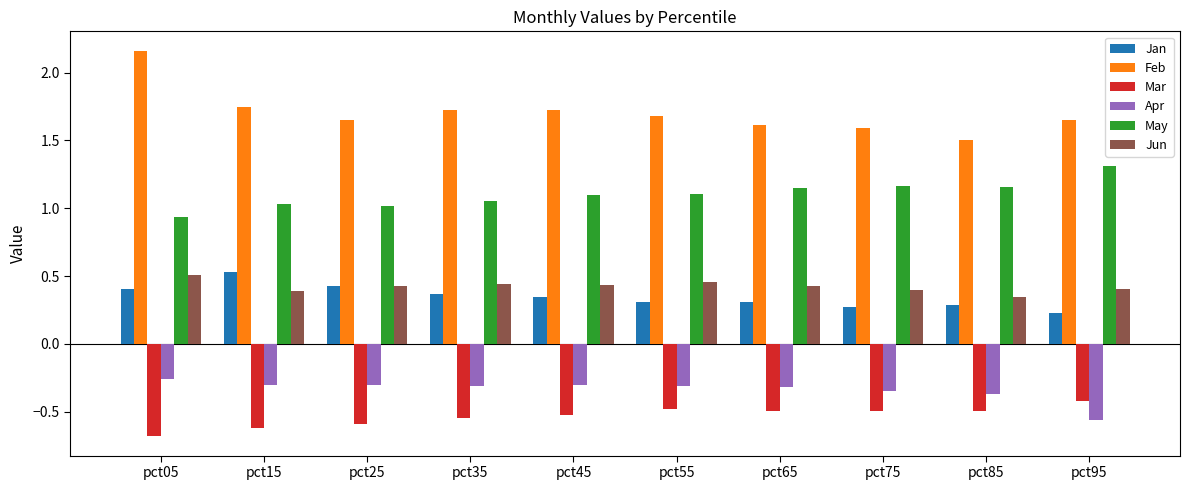

What is the sum of all Apr values?

-3.4